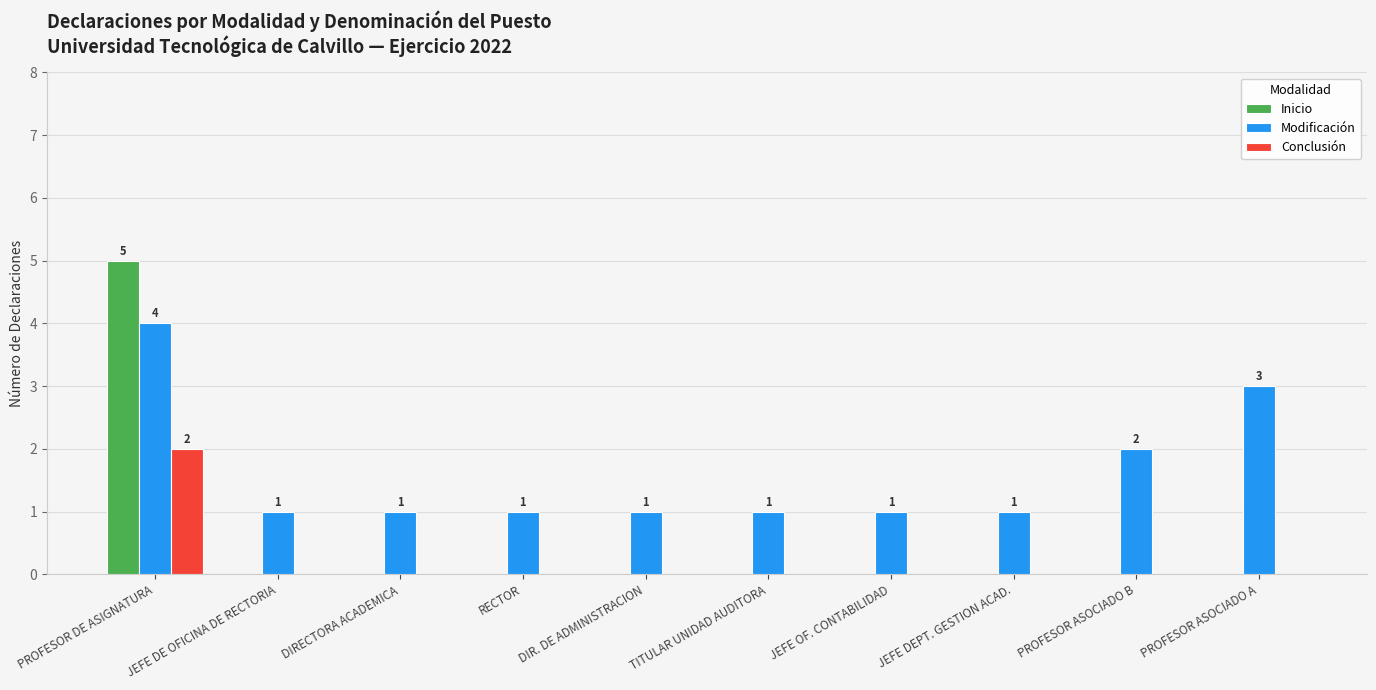

Count the number of categories in the chart.

10